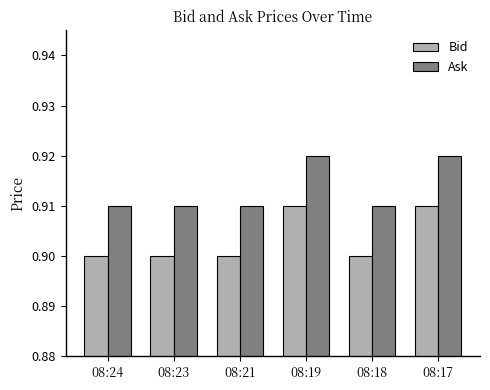

How many bars are there in each group?

2